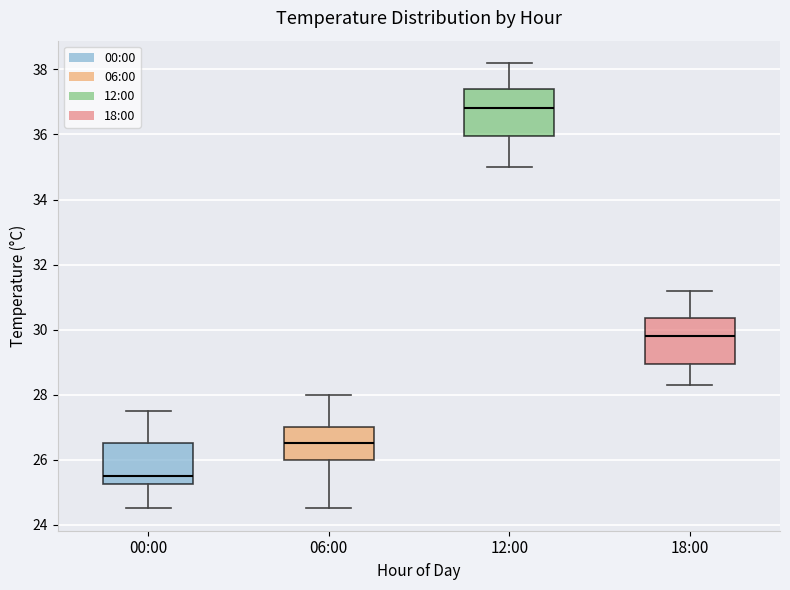

Reading left to right, read every box against the y-axis: the position of its median line, the range the box covers, and the ends of its whiskers. The values are not printed on the chart, so give them approximately, as read against the axis.

00:00: median 25.6, box 25.2 to 26.6, whiskers 24.6 to 27.6
06:00: median 26.6, box 26.0 to 27.0, whiskers 24.6 to 28.0
12:00: median 36.8, box 36.0 to 37.4, whiskers 35.0 to 38.2
18:00: median 29.8, box 29.0 to 30.4, whiskers 28.4 to 31.2